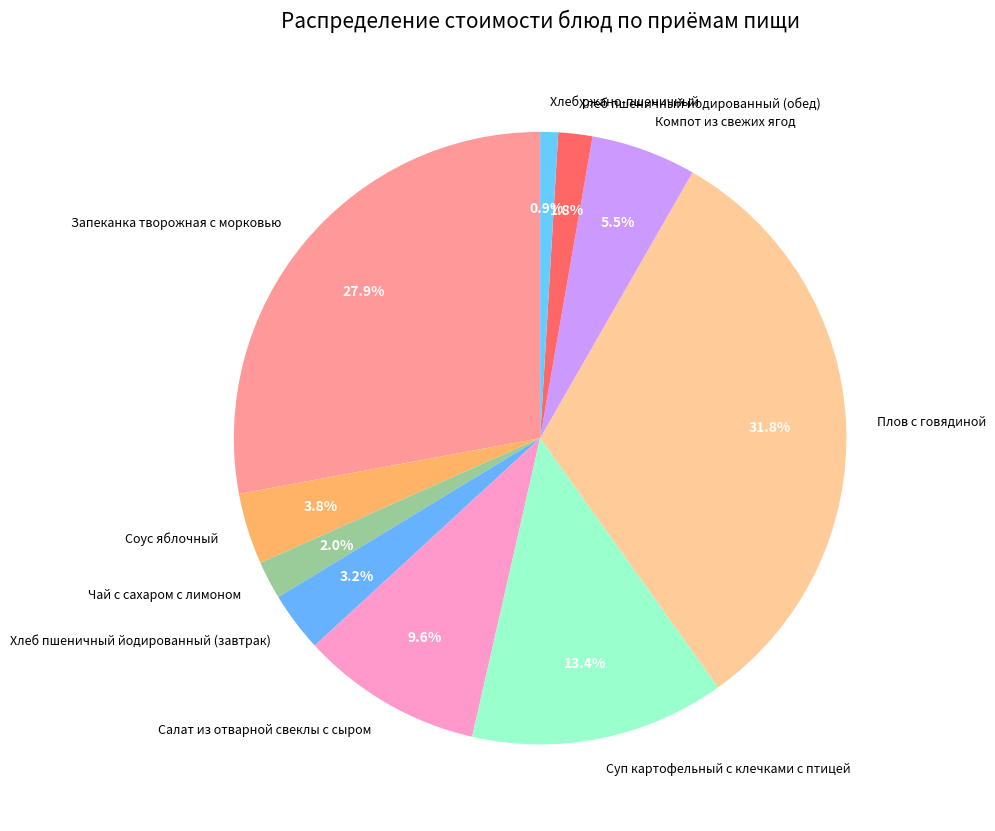

Is there any slice that represents more than half of the pie?

No